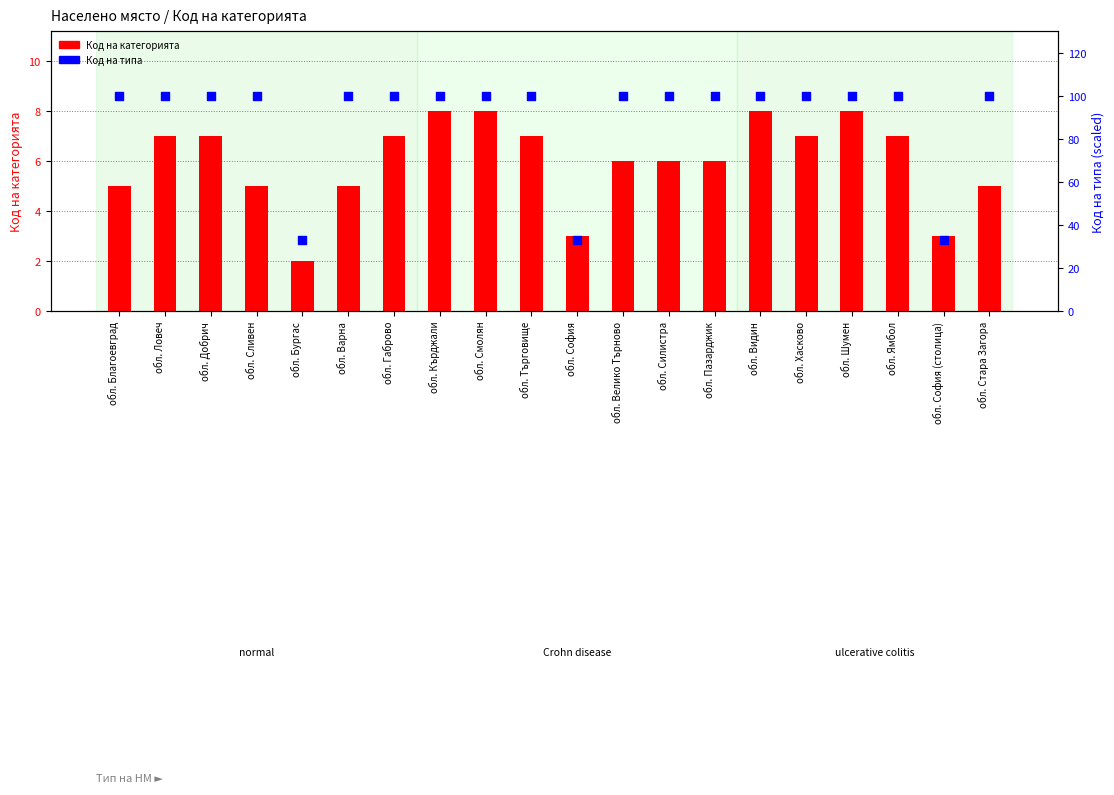

Which series contains the highest Y value?

Код на типа